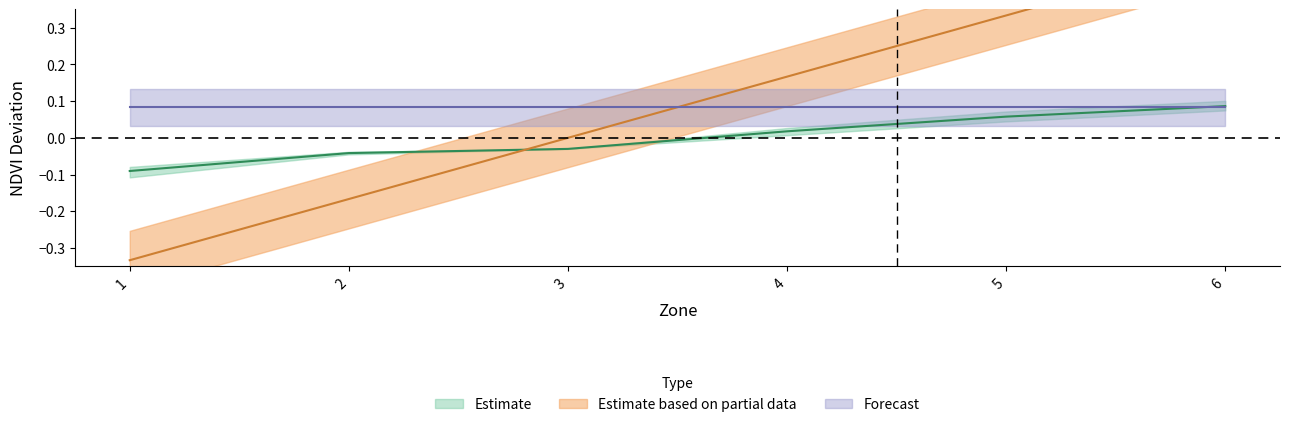

At which label does NDVI_upper first exceed 0?

4